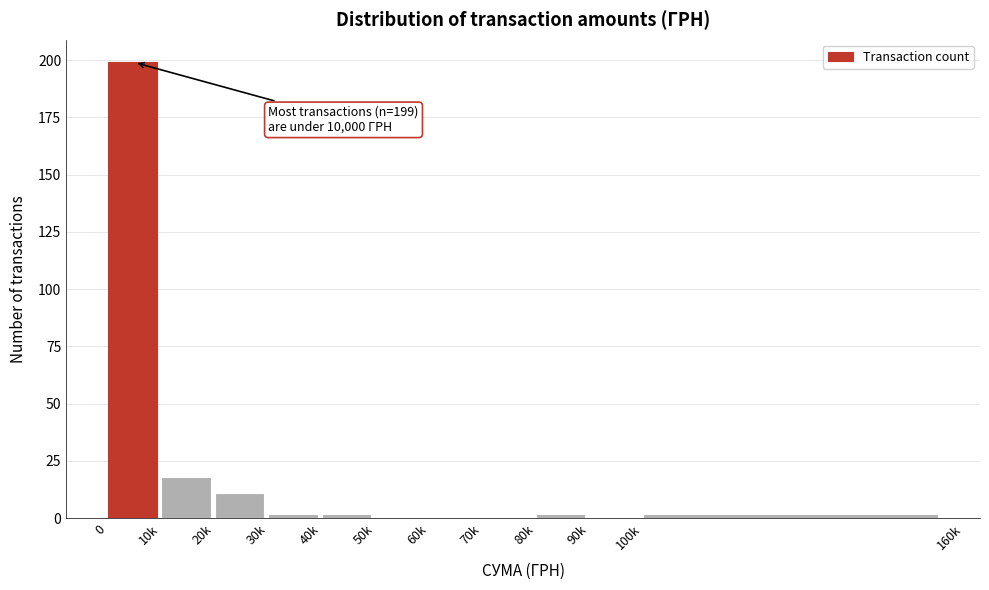

Reading right to left, extract all data points from this chart.

100k=2	90k=0	80k=2	70k=0	60k=0	50k=0	40k=2	30k=2	20k=11	10k=18	0=199